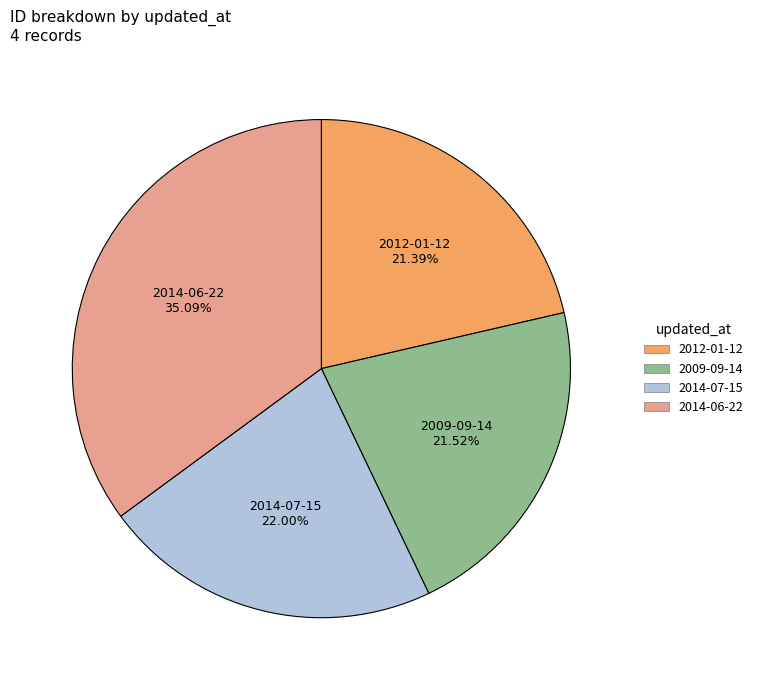

What percentage is NOT represented by 2014-06-22?

64.9%